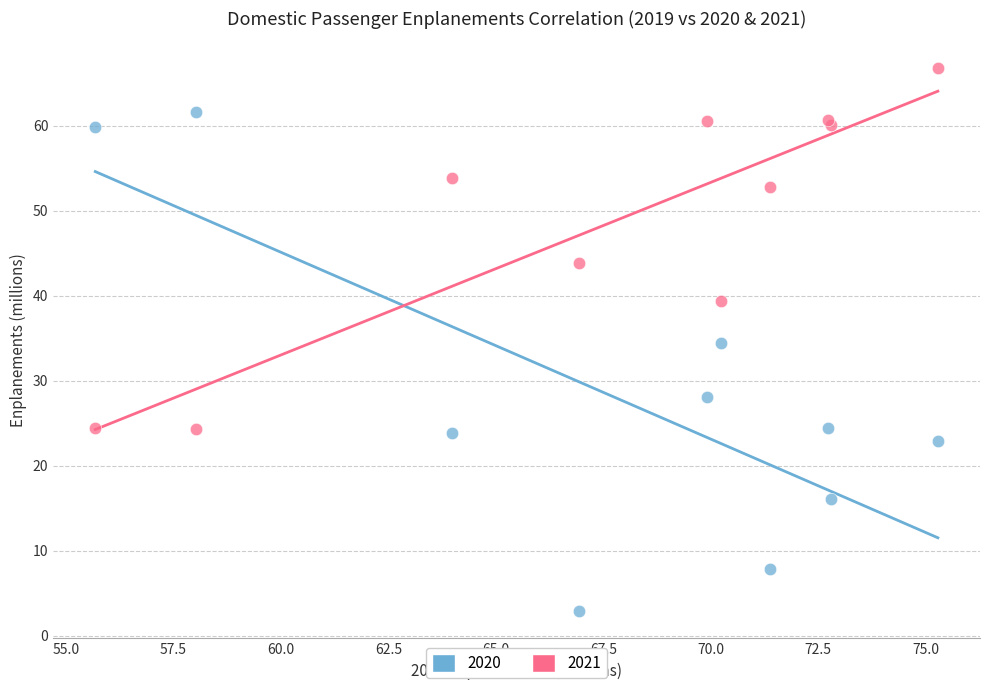

Which series contains the lowest Y value?

2020